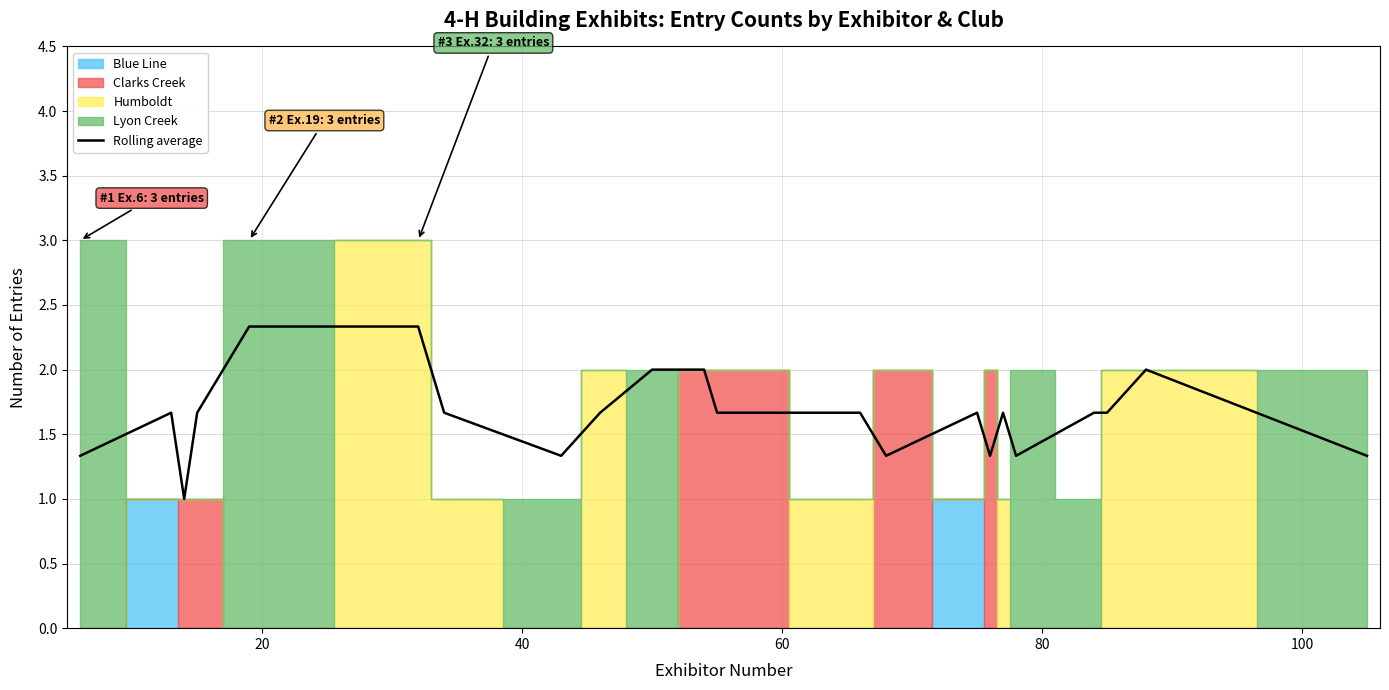

What is the lowest value of the Rolling average series?

1.0